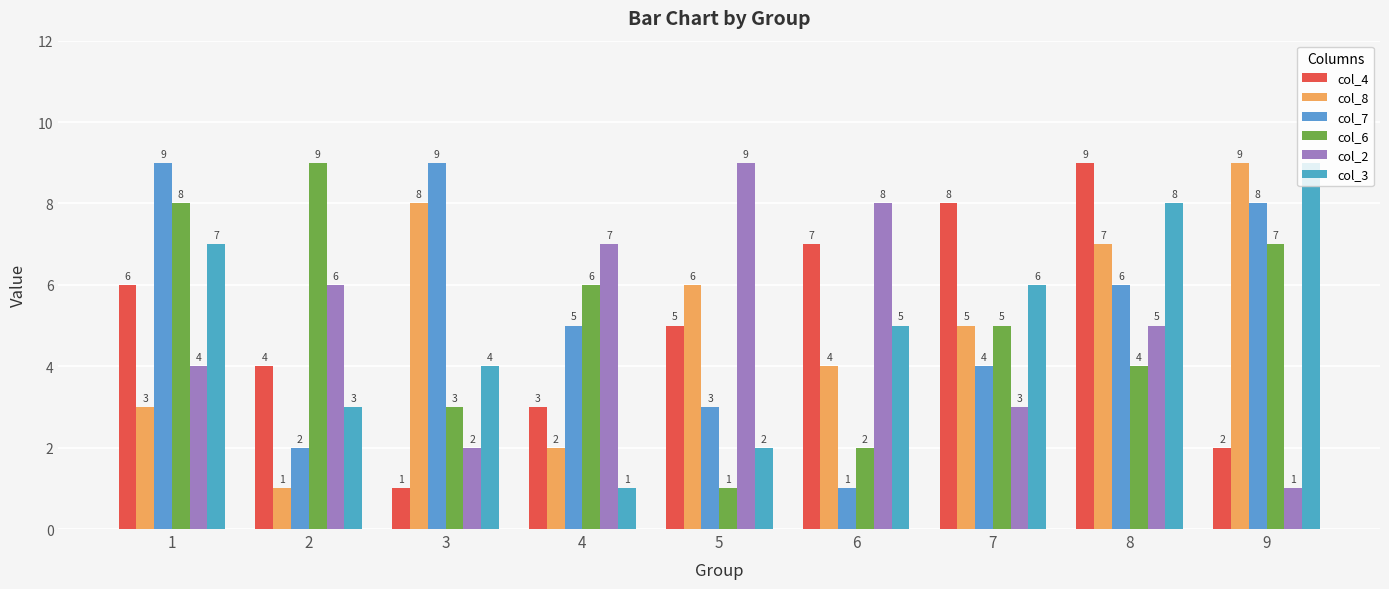

What is the value of the col_3 bar at the 2nd from the left?

3